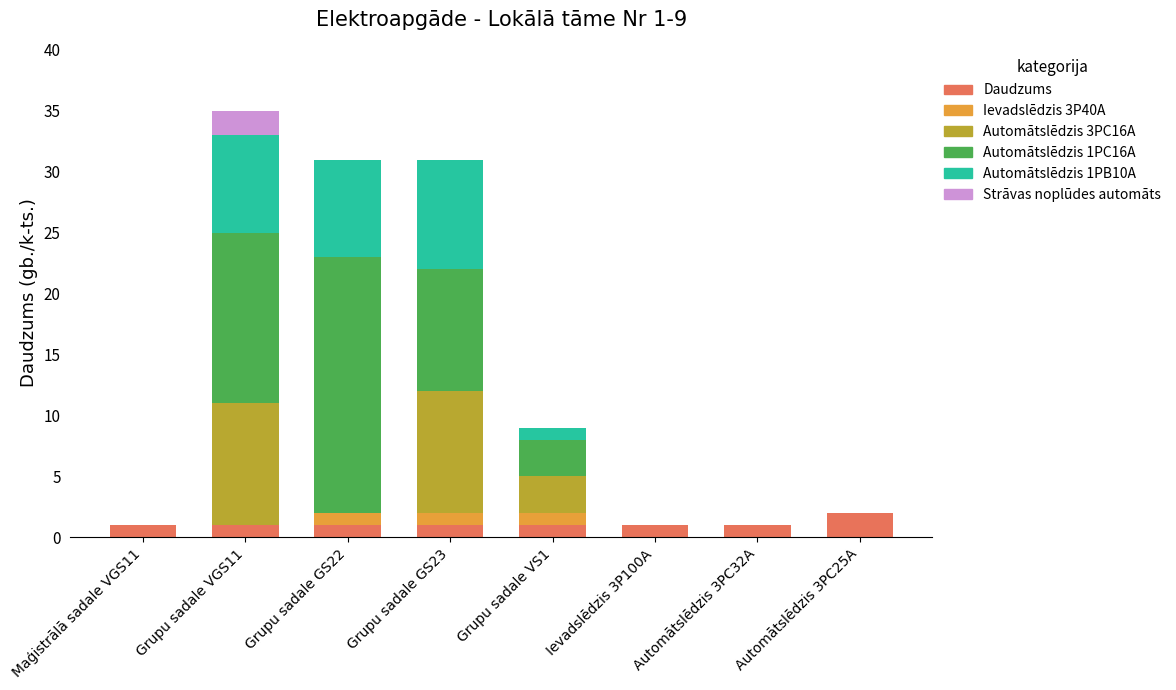

How many distinct data groups are displayed?

6